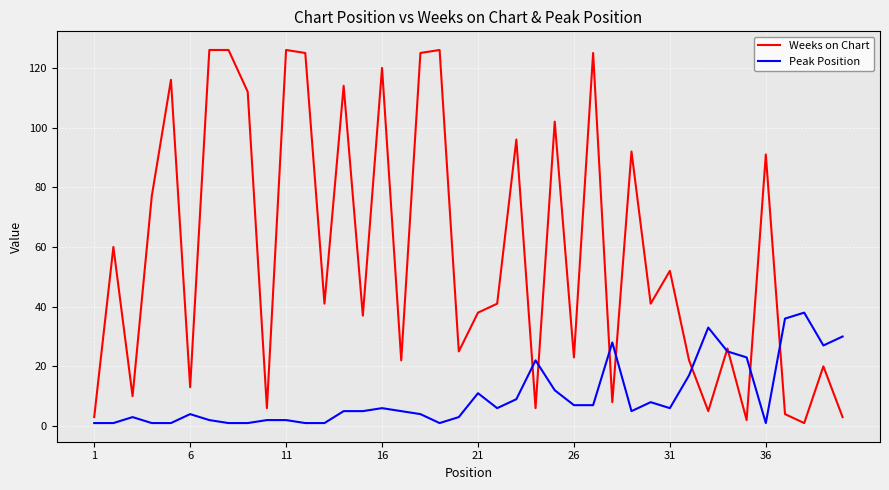

Does the chart display data point markers on the line(s)?

No